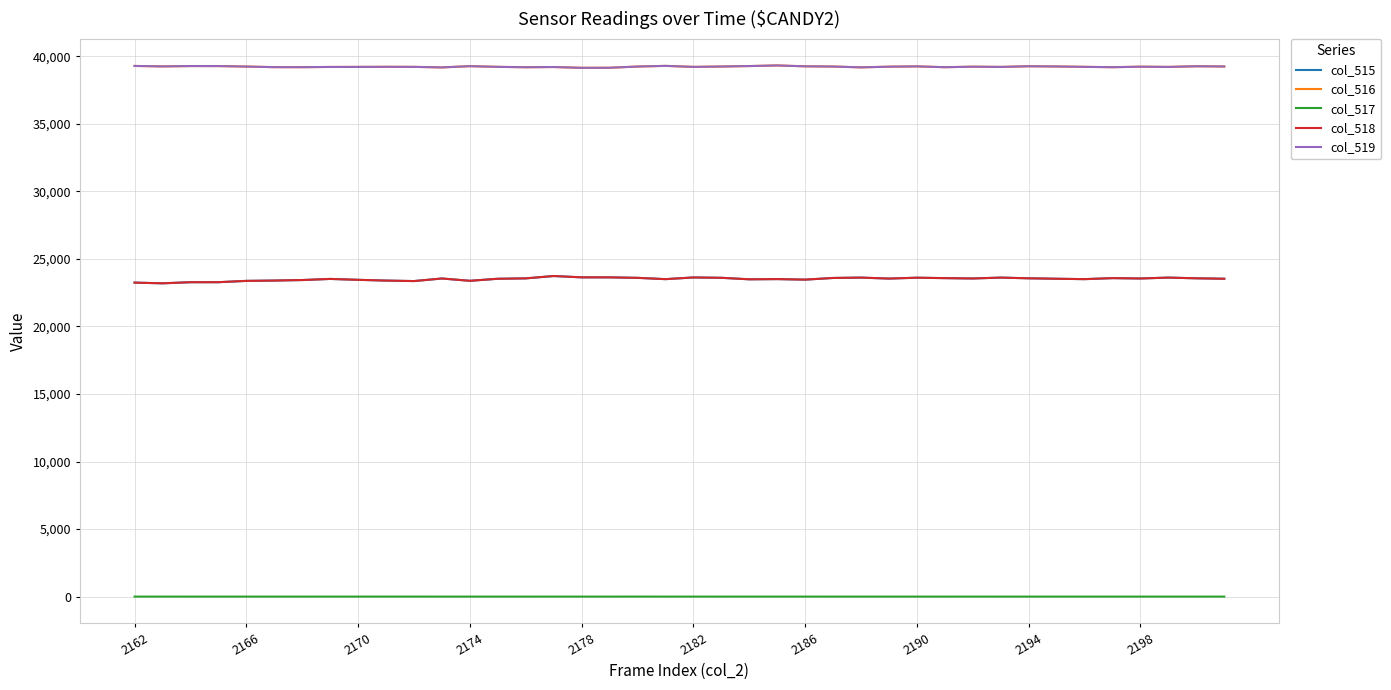

What is the value of the col_515 point at the 30th from the left?

23575